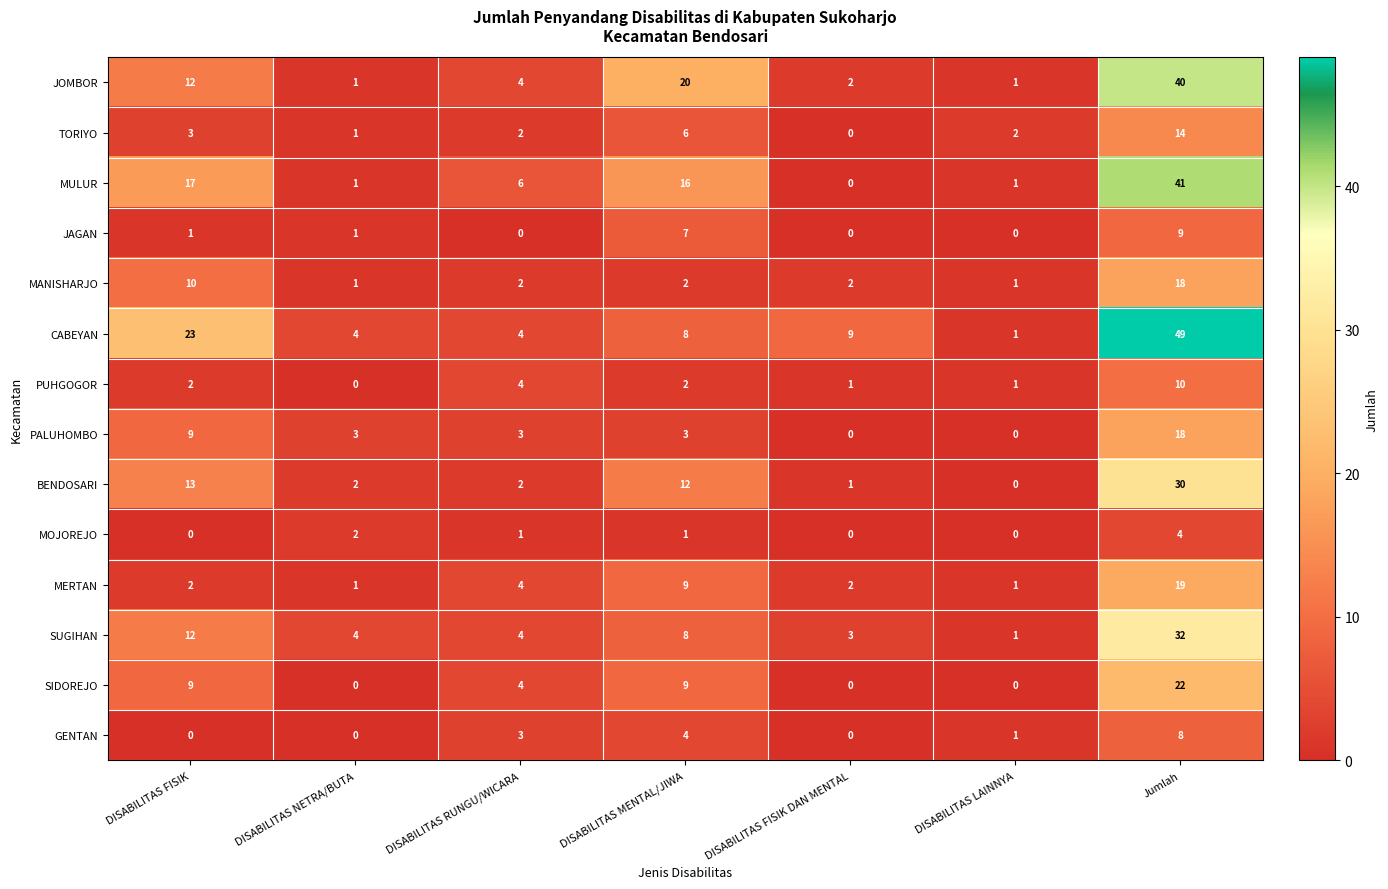

What is the maximum value for MANISHARJO?

18